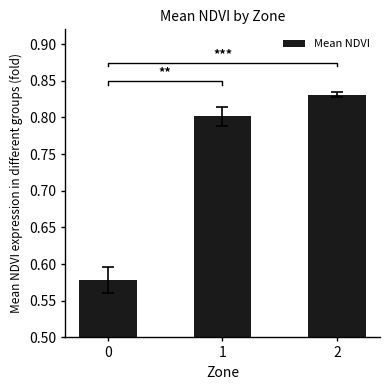

The chart shows a value of 0.6 at 0. True or false?

True